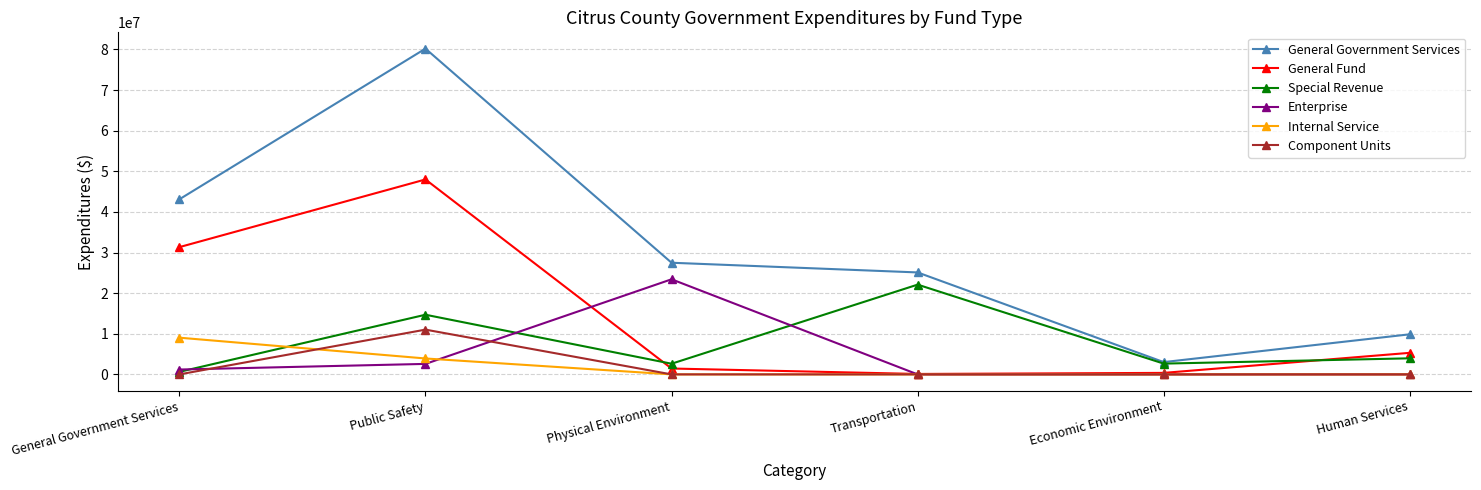

Rank the series by their maximum value, from highest to lowest.

General Government Services, General Fund, Enterprise, Special Revenue, Component Units, Internal Service